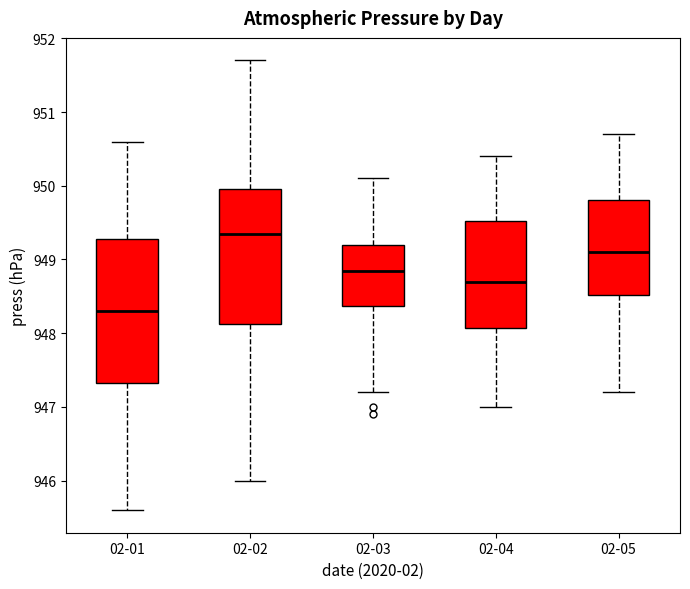

Reading left to right, transcribe this box plot: for each box, give where its median line is, the range the box spans, and where its two whiskers end, as read against the y-axis. The values are not printed on the chart, so give them approximately, as read against the axis.

02-01: median 948.3, box 947.3 to 949.3, whiskers 945.6 to 950.6
02-02: median 949.4, box 948.1 to 950.0, whiskers 946.0 to 951.7
02-03: median 948.9, box 948.4 to 949.2, whiskers 947.2 to 950.1
02-04: median 948.7, box 948.1 to 949.5, whiskers 947.0 to 950.4
02-05: median 949.1, box 948.5 to 949.8, whiskers 947.2 to 950.7